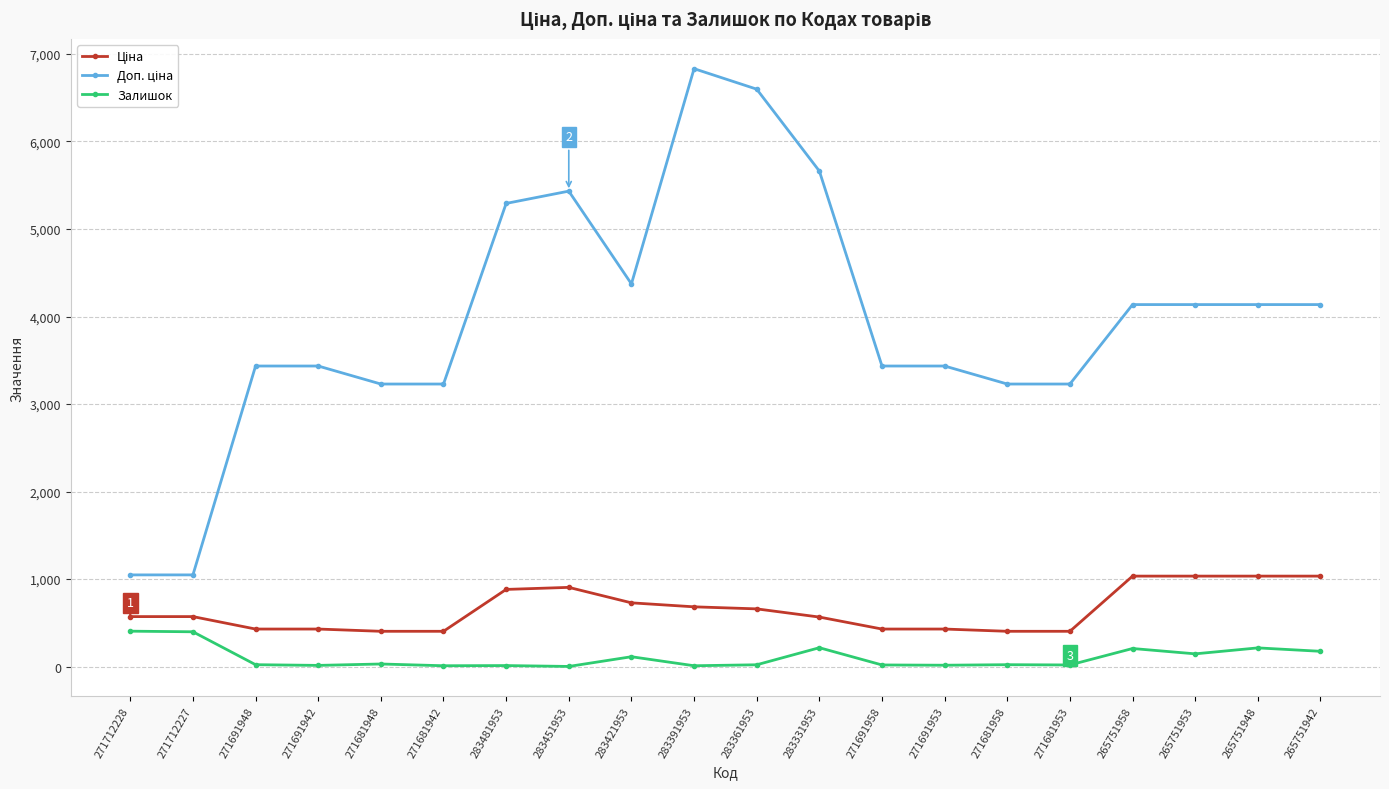

What is the difference between the highest and lowest values at 271681948?

3198.8